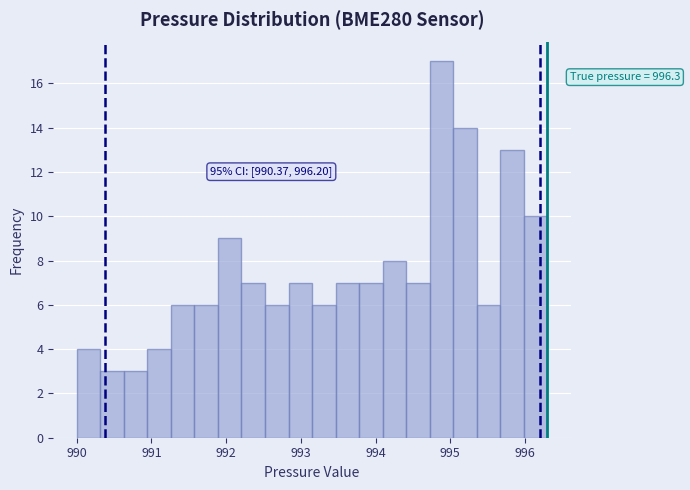

Around what value on the x-axis is the tallest bar? Give the approximate position of its centre, as read against the axis.

994.9